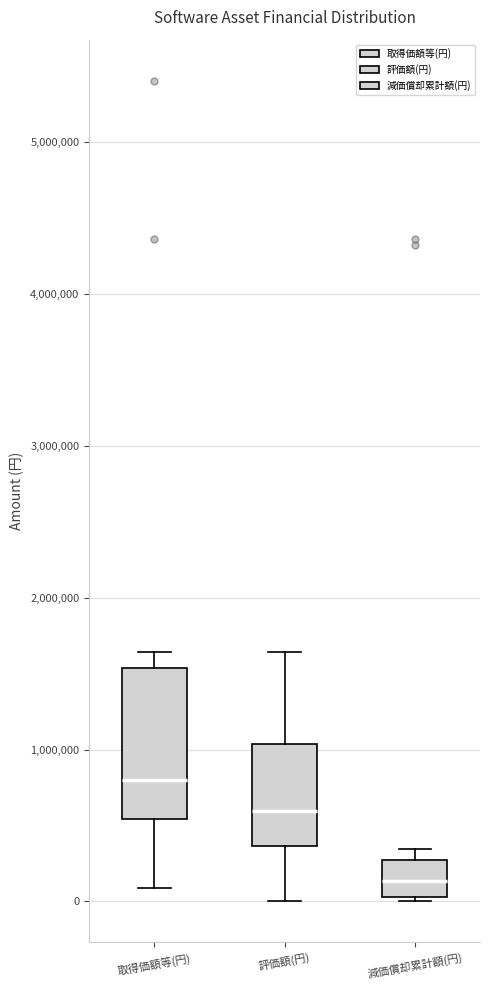

Which box has the lowest median line?

減価償却累計額(円)